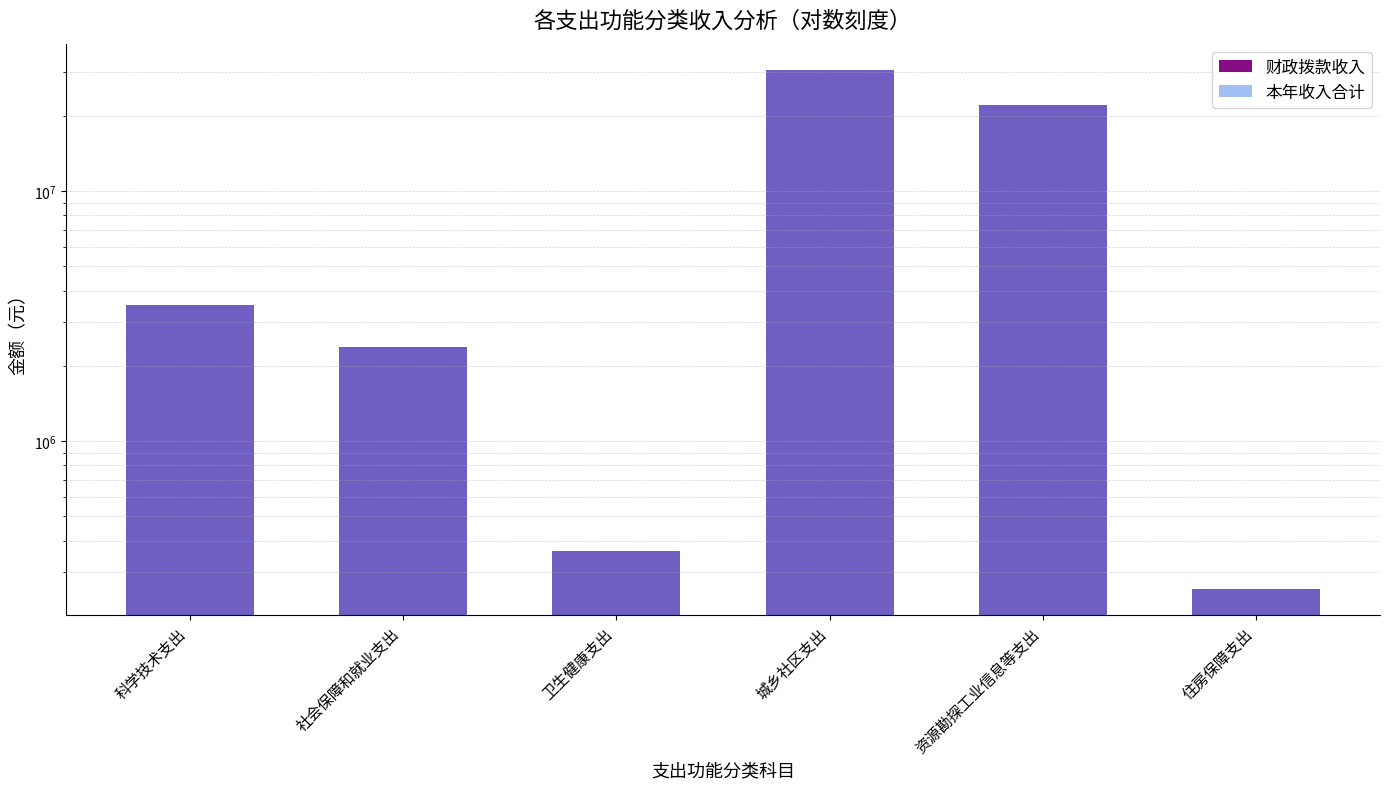

What is the total value across all series at 社会保障和就业支出?

4744595.8